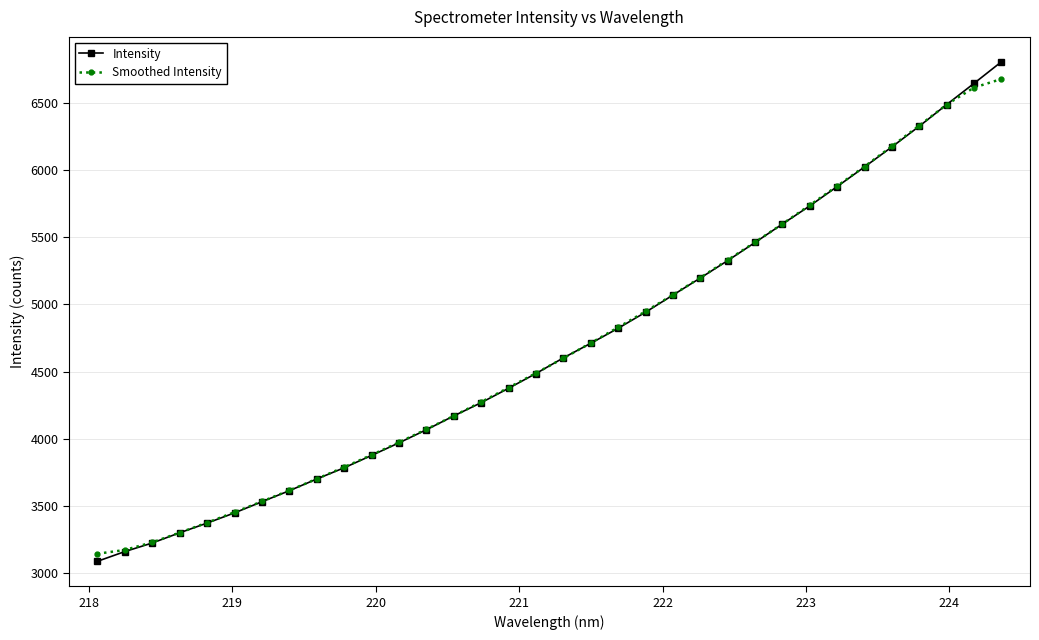

True or false: Intensity has more than 2 interior local peaks.

False